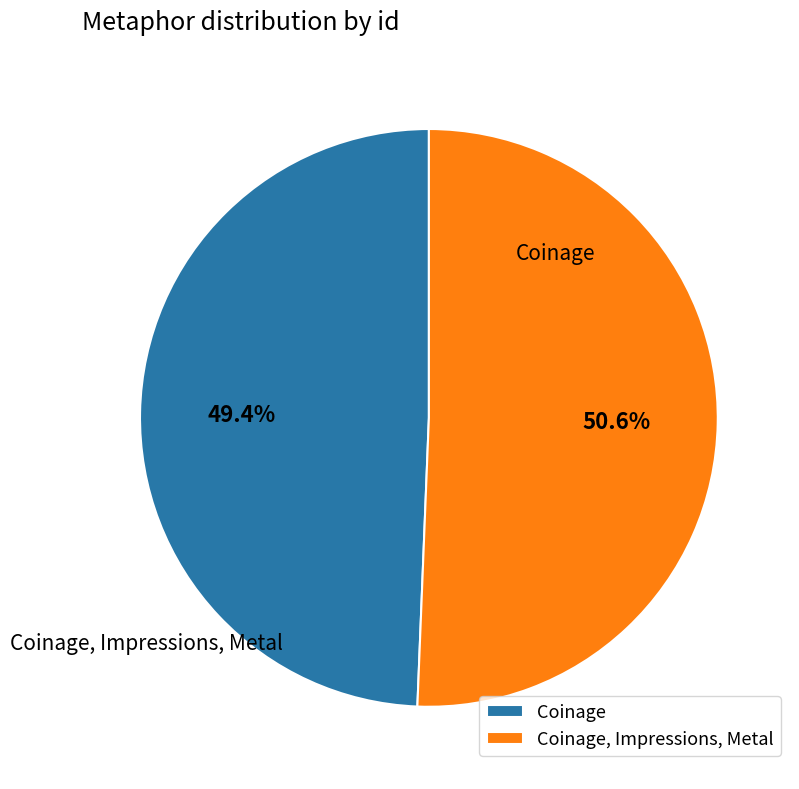

To the nearest percent, what portion does Coinage, Impressions, Metal represent?

51%